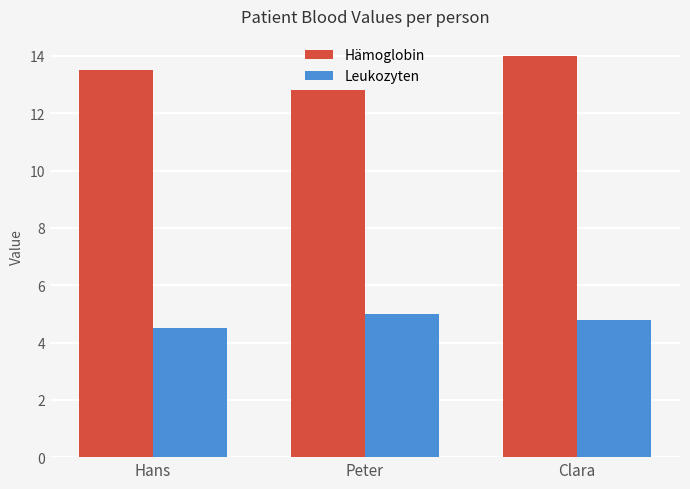

Reading right to left, extract all data points from this chart.

Hämoglobin: 14.0	12.8	13.5
Leukozyten: 4.8	5.0	4.5